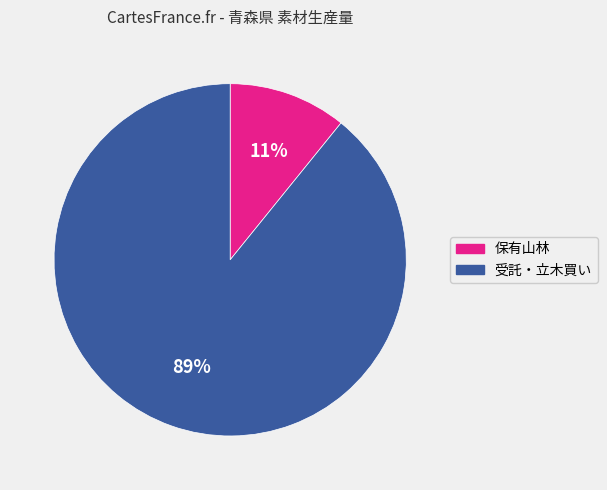

Is there any slice that represents more than half of the pie?

Yes